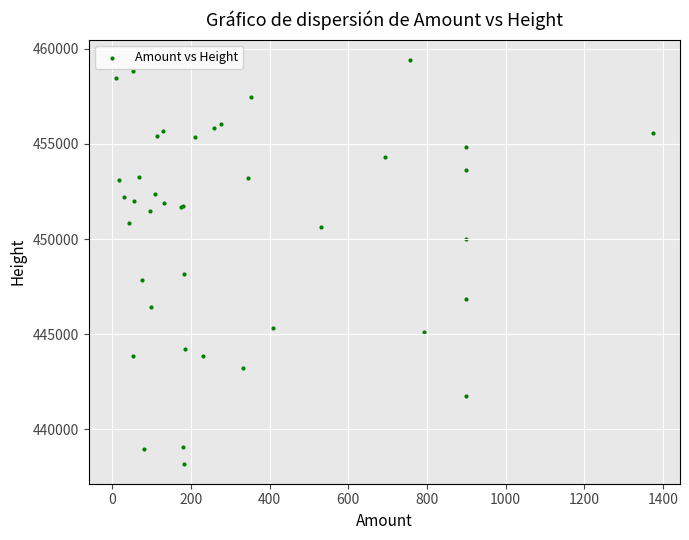

What Y value in the scatter plot is closest to 448817?

448149